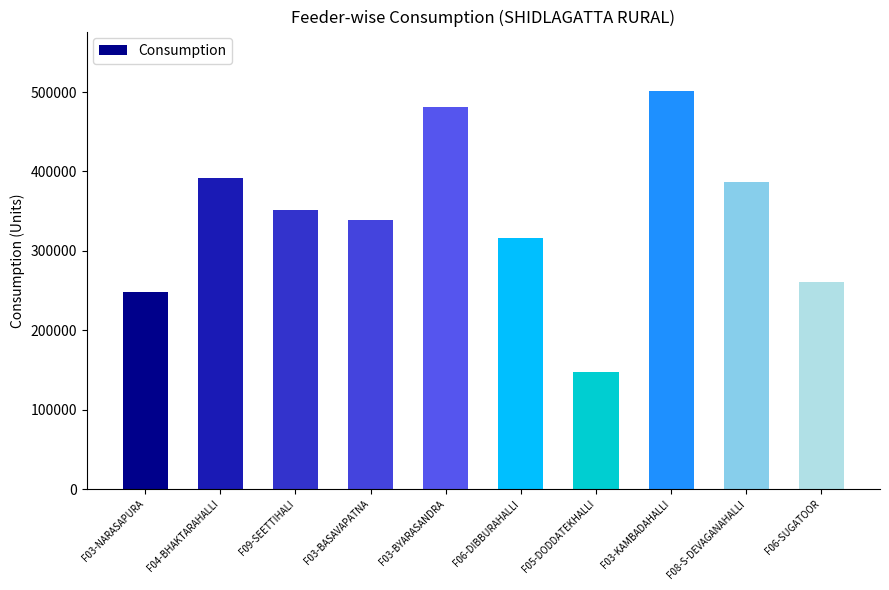

What is the minimum value shown in the chart?

147930